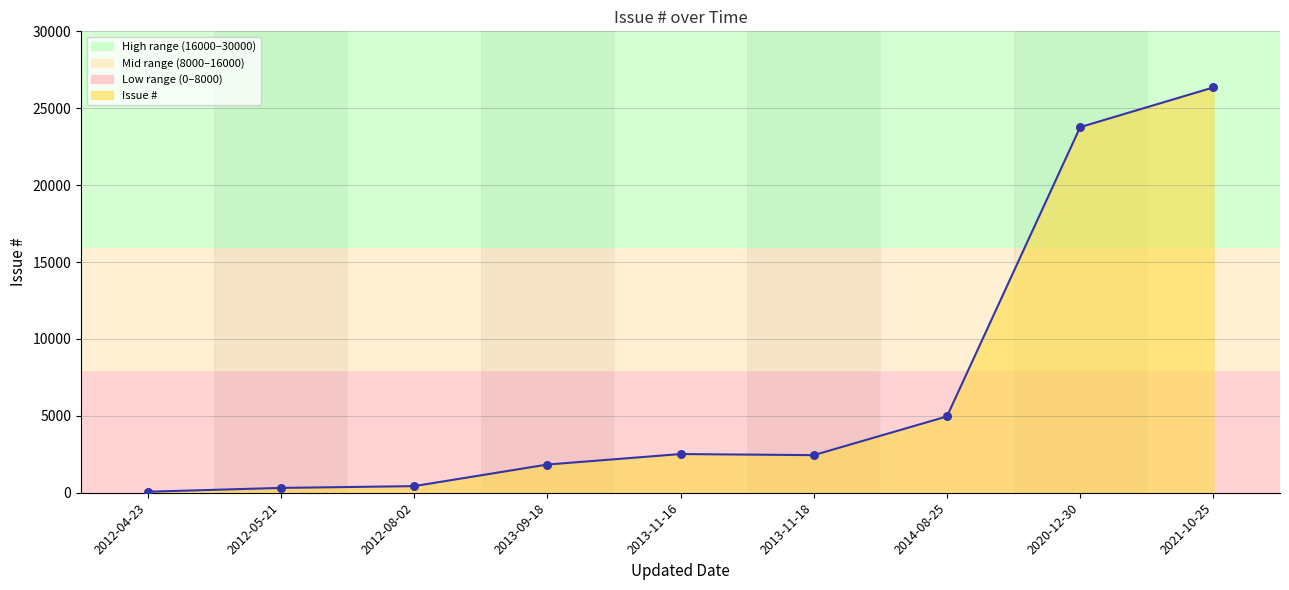

What is the change in value from 2012-08-02 to 2013-09-18?

+1403